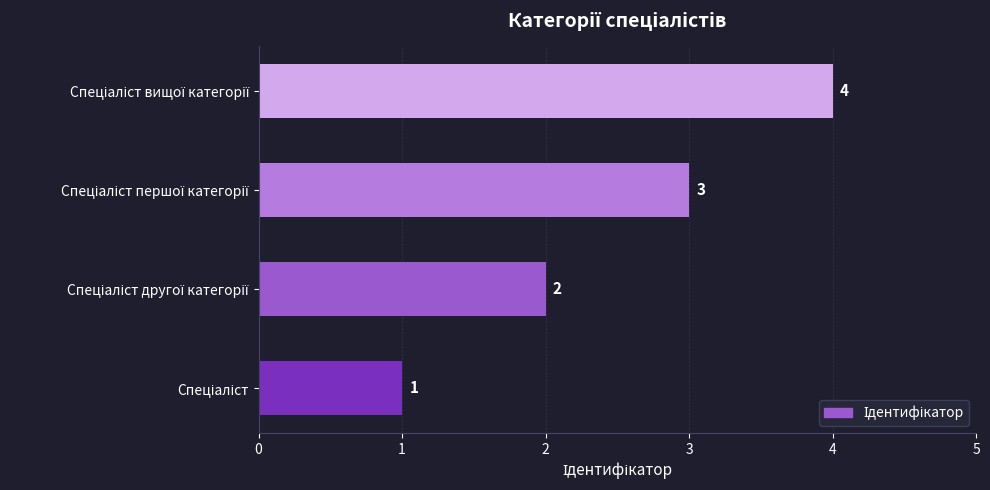

What is the greatest value displayed?

4